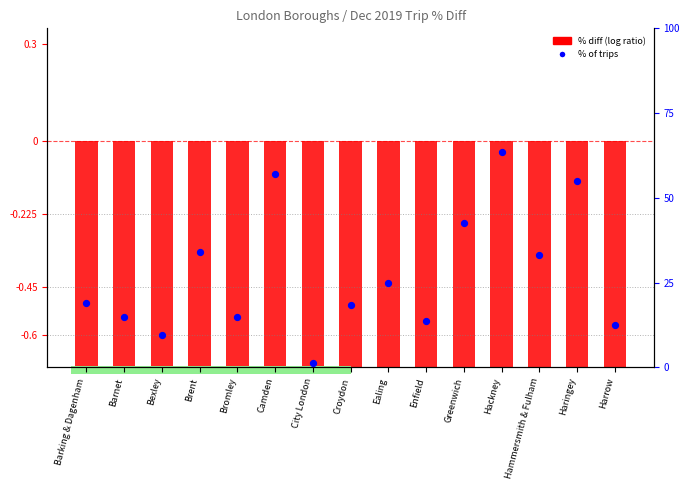

What is the change in value from Bromley to Harrow?

-0.2